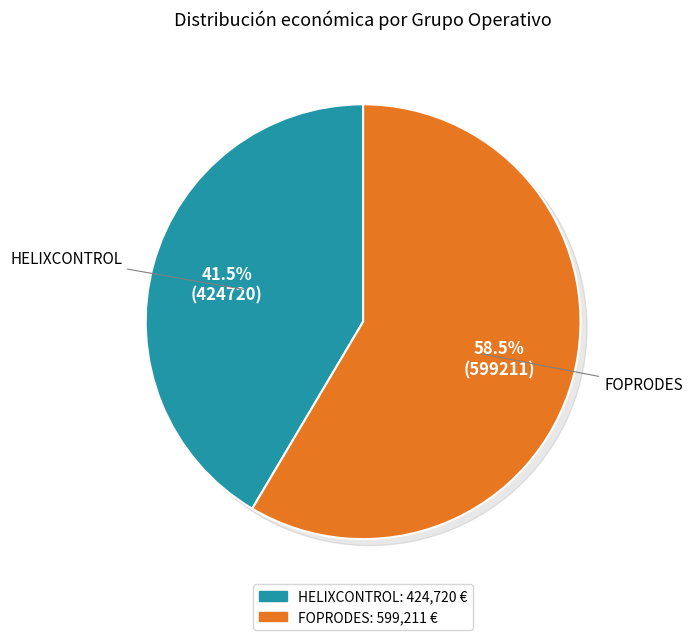

The HELIXCONTROL slice represents 28% of the pie. True or false?

False